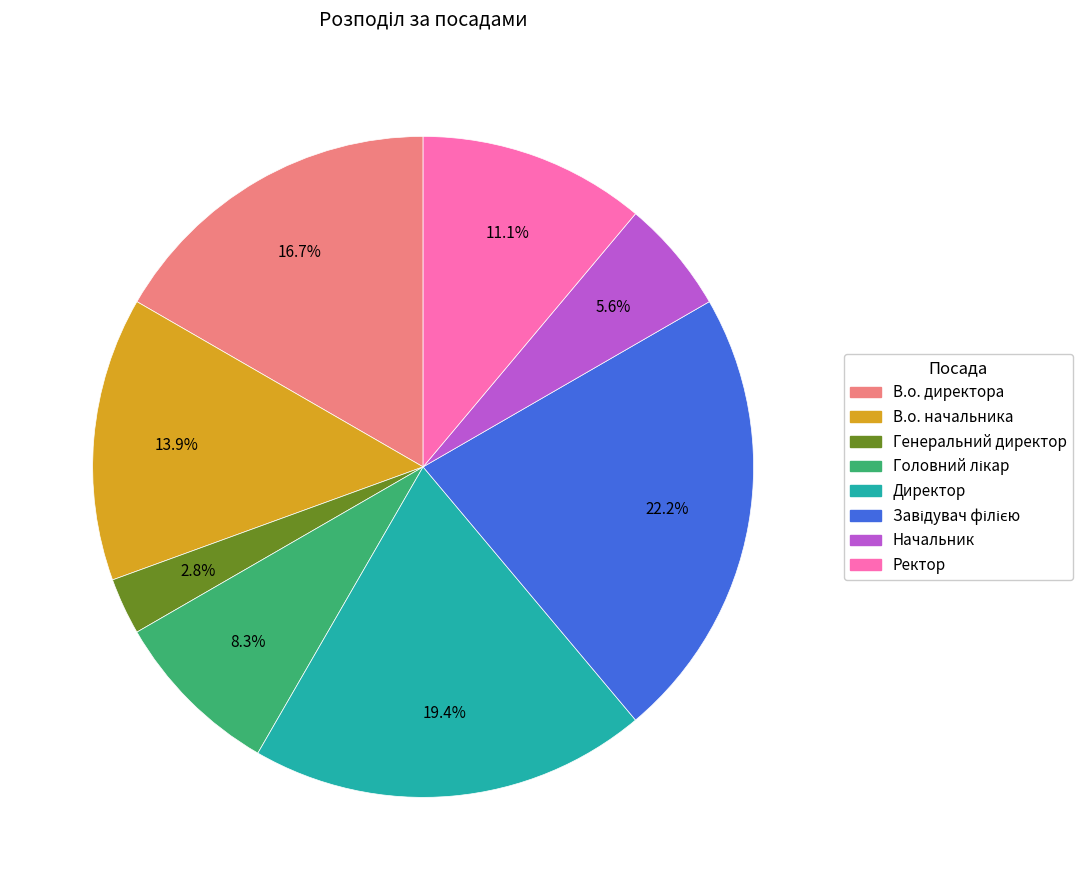

What is the smallest slice in the pie chart?

Генеральний директор